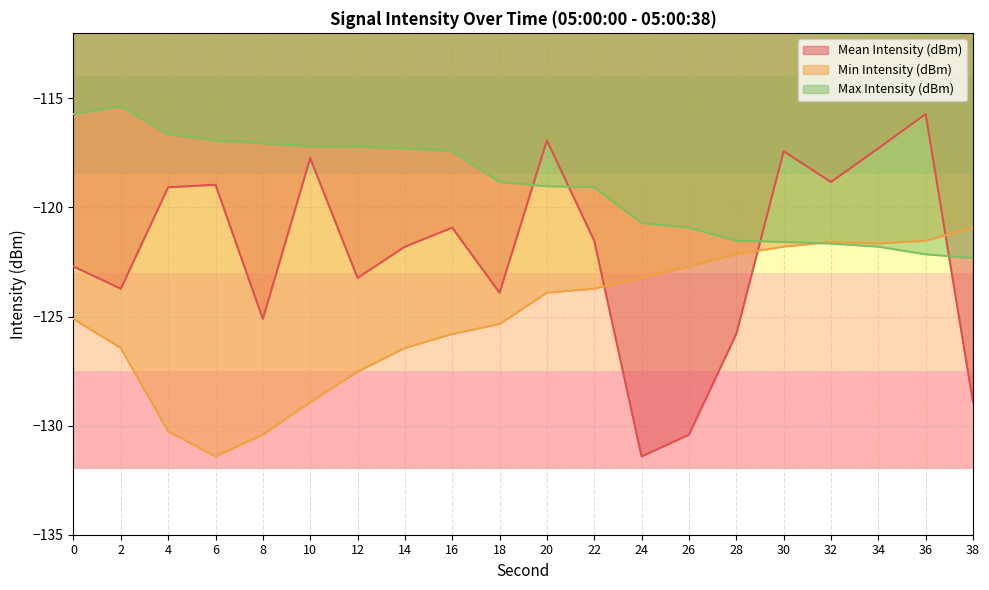

What is the total value across all series at 10?

-363.9